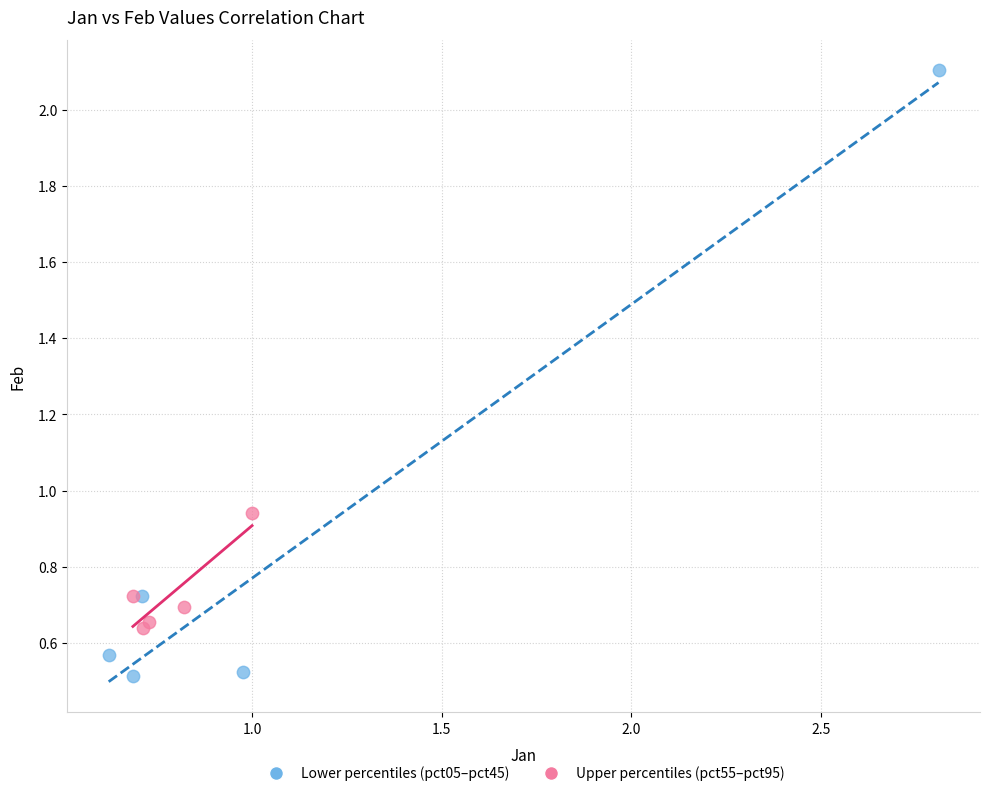

What are all the series names shown in the legend?

Lower percentiles (pct05–pct45), Upper percentiles (pct55–pct95)